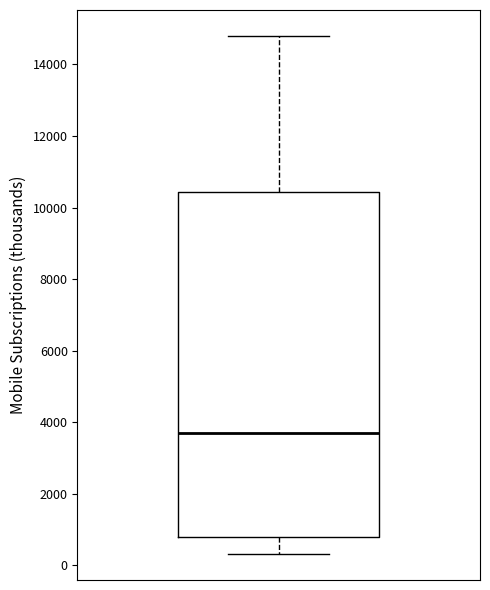

Read this box plot against the y-axis: the position of the median line, the range covered by the box, and the ends of both whiskers. The values are not printed on the chart, so give them approximately, as read against the axis.

median 3800, box 800 to 10400, whiskers 400 to 14800